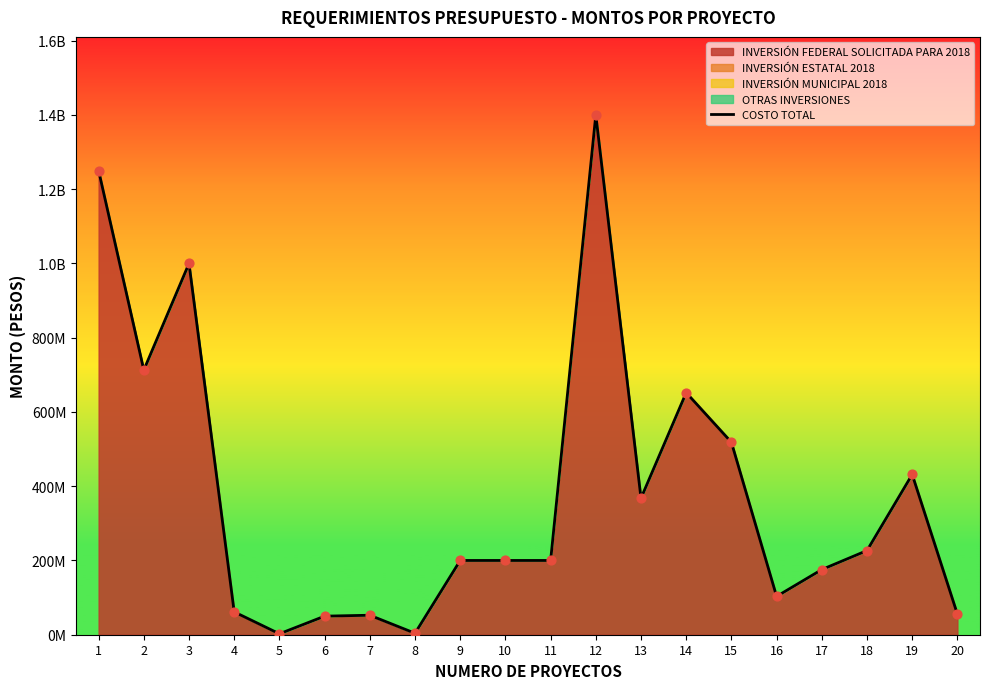

What is the change in value from 2 to 9?

-512801982.1